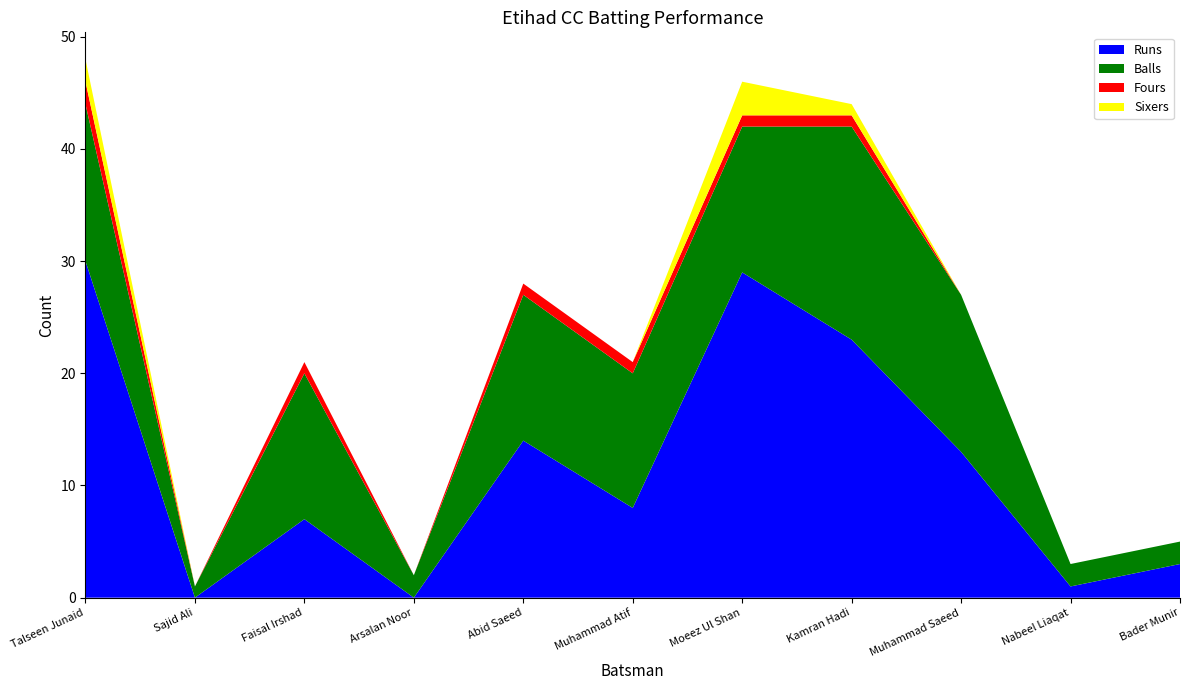

Reading right to left, what are all the values shown in this chart?

Runs: 3	1	13	23	29	8	14	0	7	0	30
Balls: 2	2	14	19	13	12	13	2	13	1	14
Fours: 0	0	0	1	1	1	1	0	1	0	2
Sixers: 0	0	0	1	3	0	0	0	0	0	2